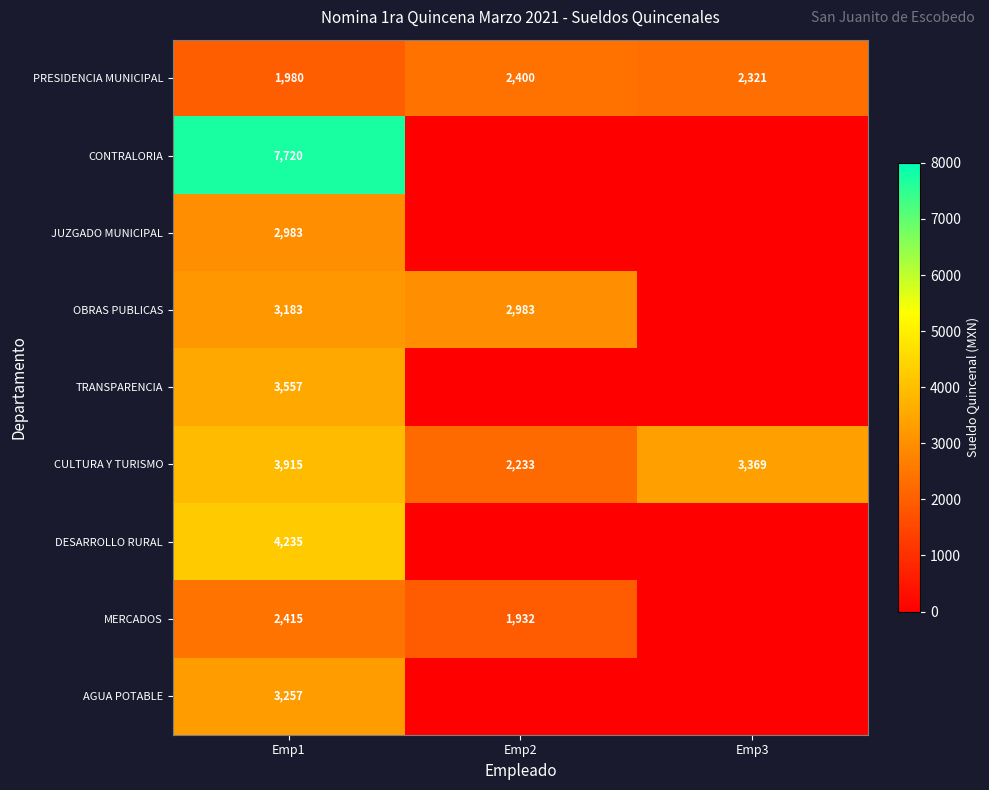

True or false: JUZGADO MUNICIPAL has a value of 903 at Emp1.

False